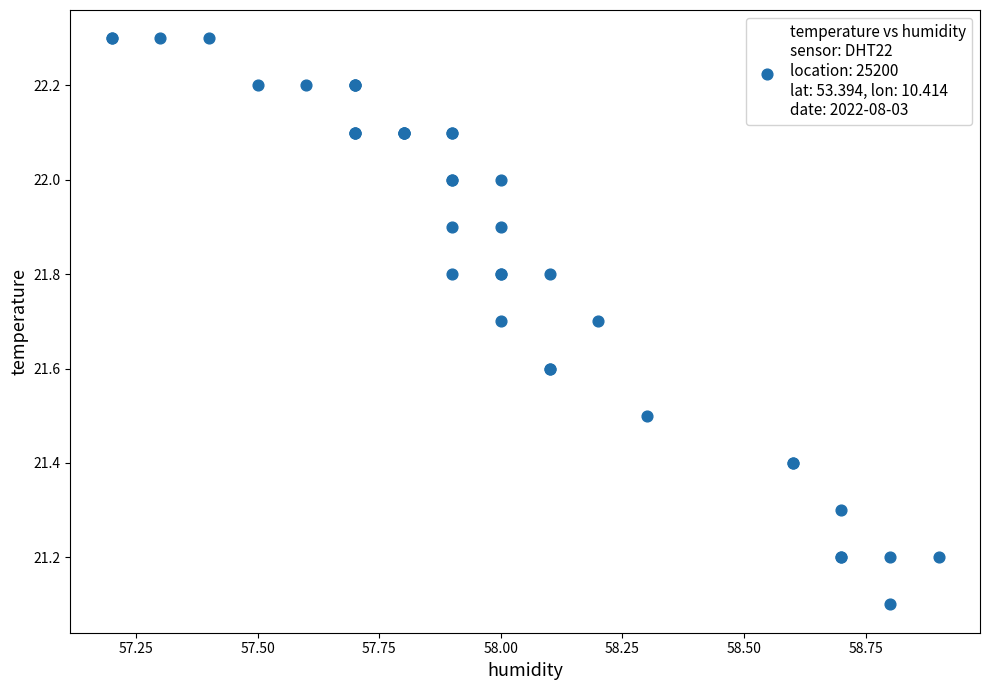

What Y value in the scatter plot is closest to 21?

21.1